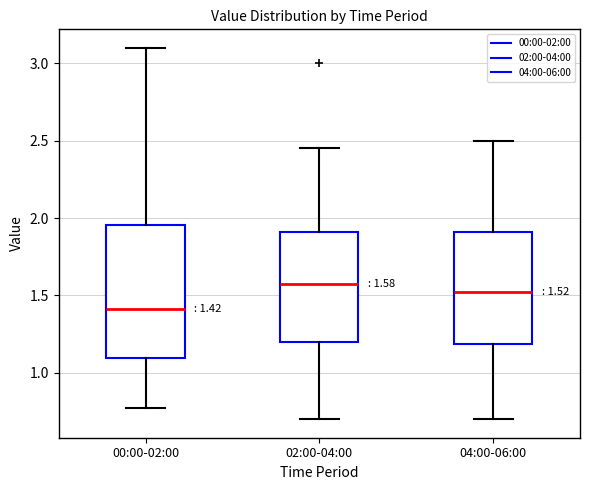

Which box has the highest median line?

02:00-04:00